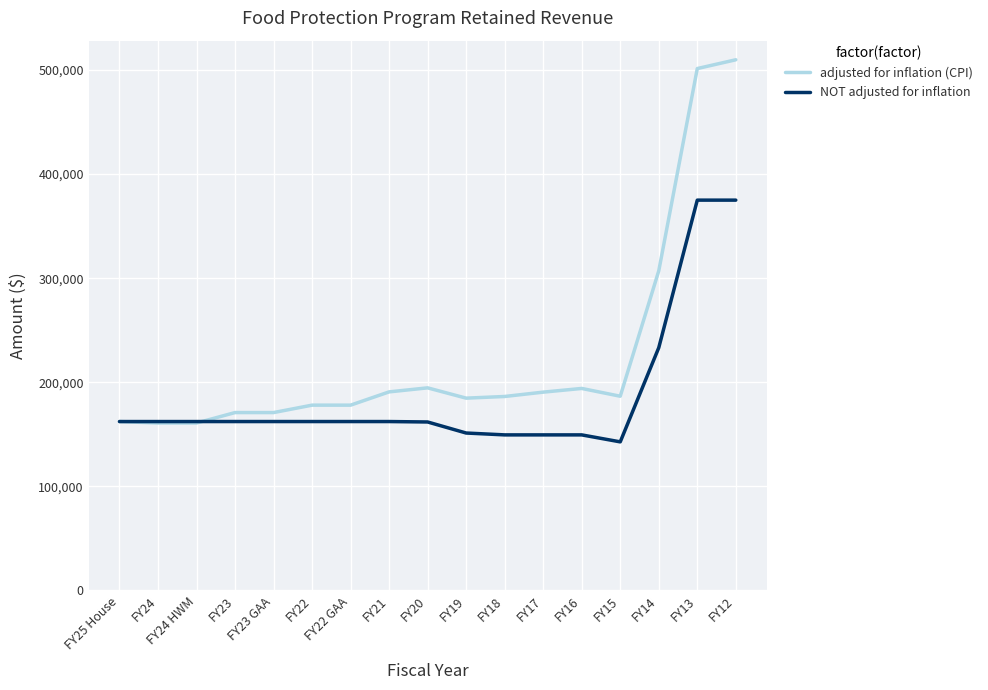

Rank the series by their maximum value, from lowest to highest.

NOT adjusted for inflation, adjusted for inflation (CPI)